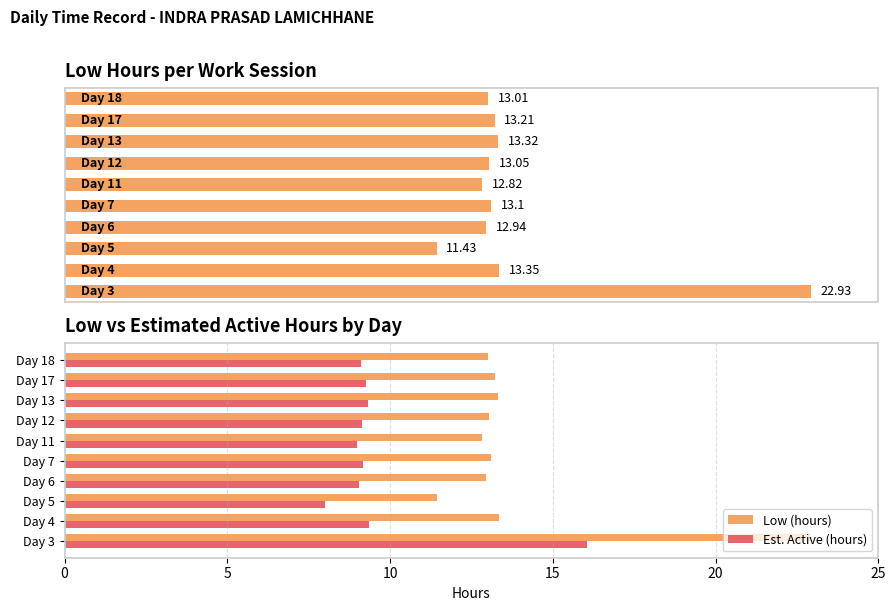

What is the value of the Est. Active (hours) bar at the 6th from the left?

9.0